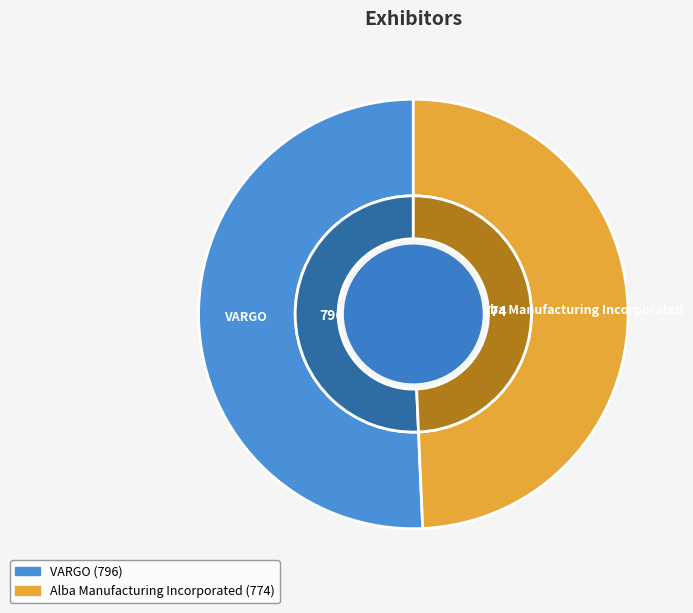

What percentage is NOT represented by Alba Manufacturing Incorporated?

50.7%